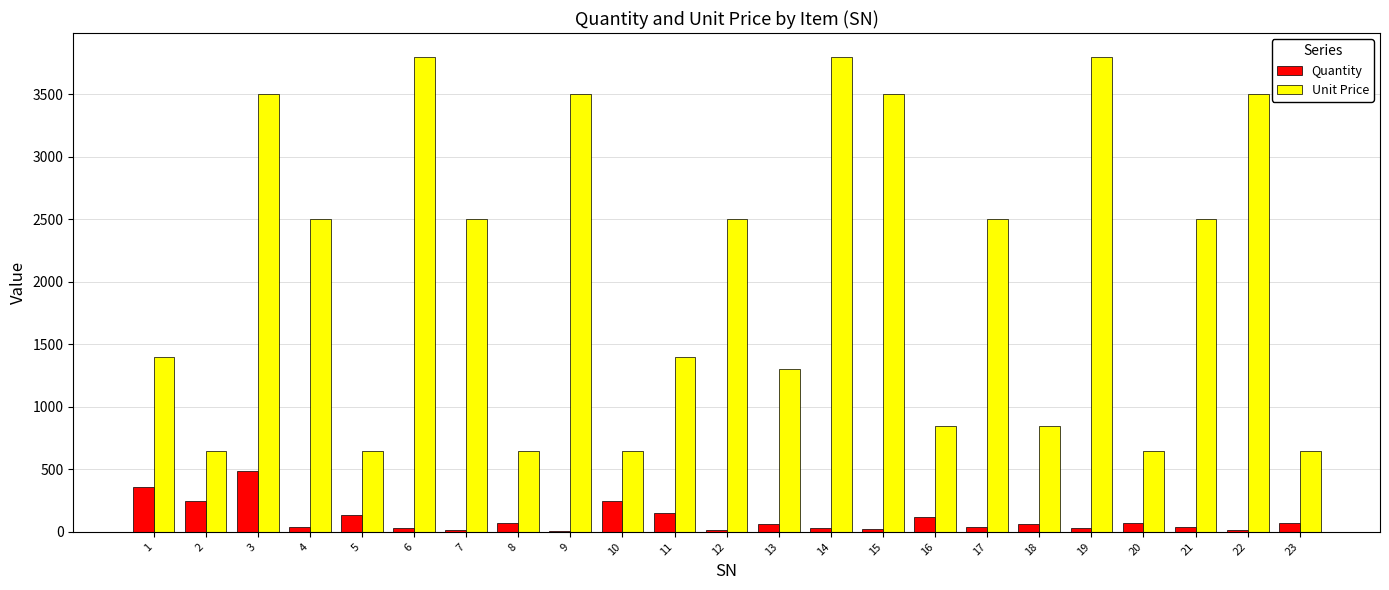

What is the approximate value of Quantity at 14, to the nearest 10?

30